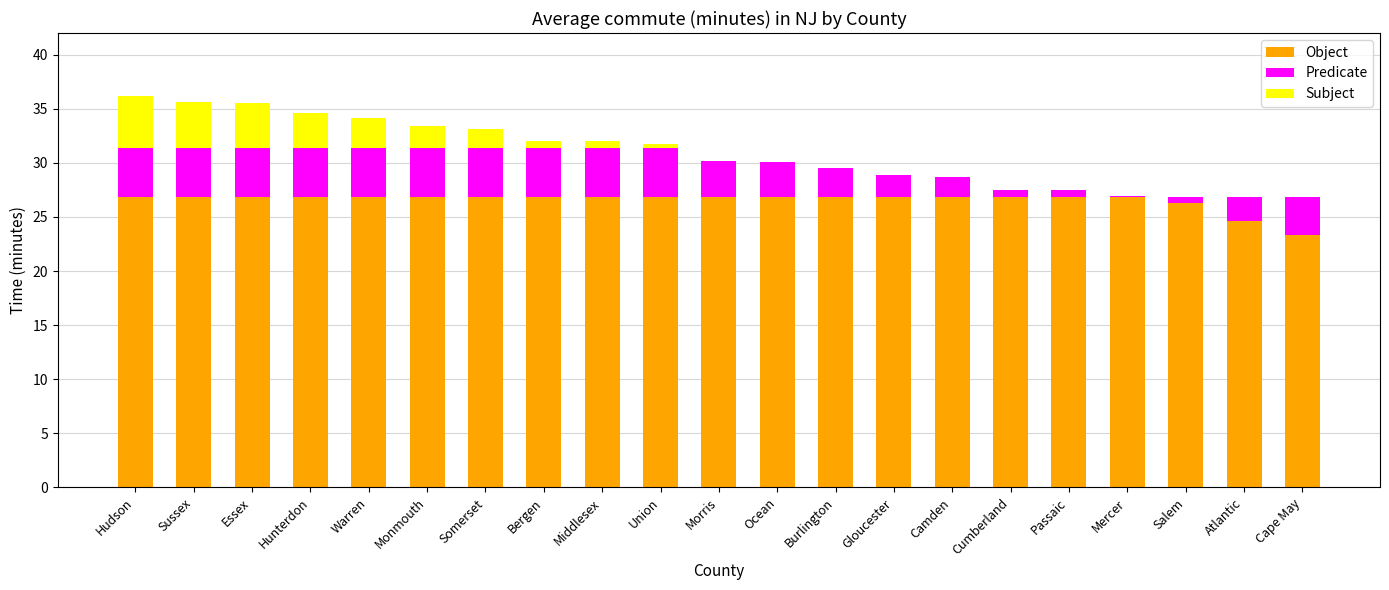

What is the label of the 20th bar from the left?

Atlantic